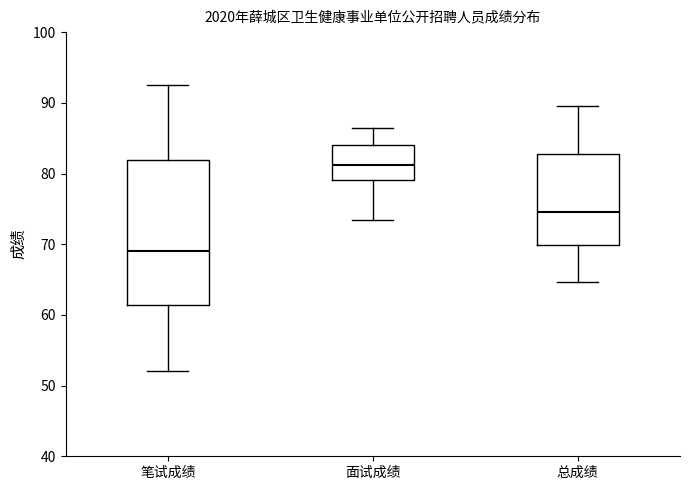

Where is the lower edge of the box for 总成绩 on the y-axis? The values are not printed on the chart, so give them approximately, as read against the axis.

70